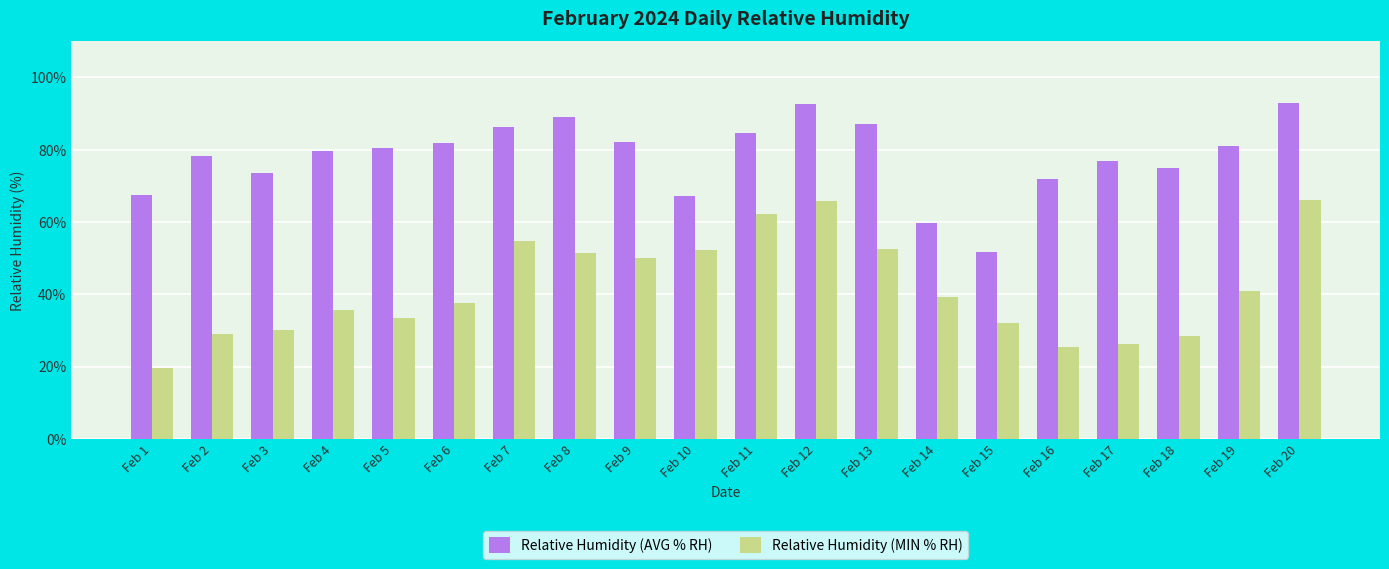

Count the number of categories in the chart.

20